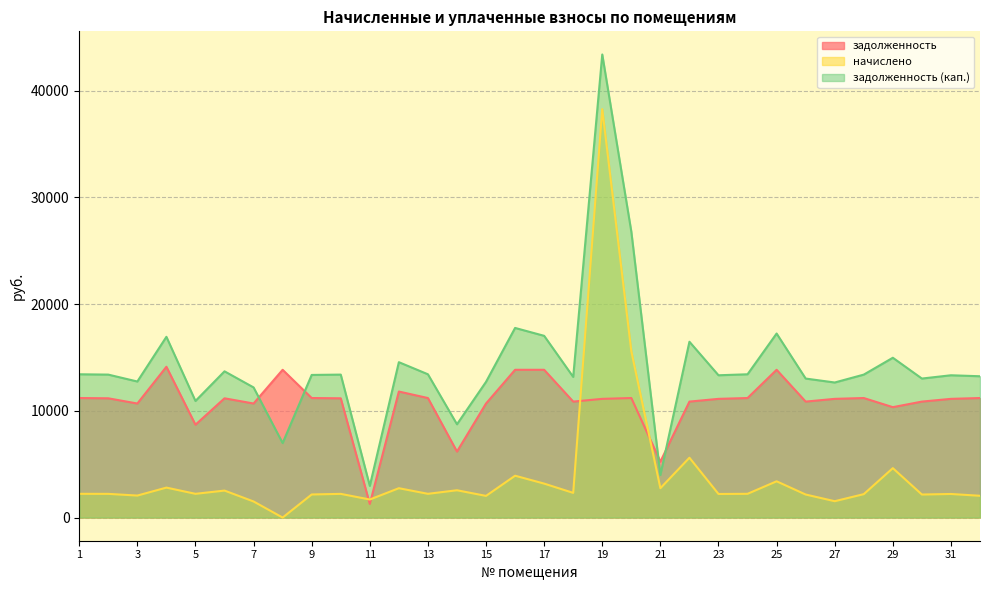

Rank the series at 23 from highest to lowest value.

задолженность (кап.), задолженность, начислено